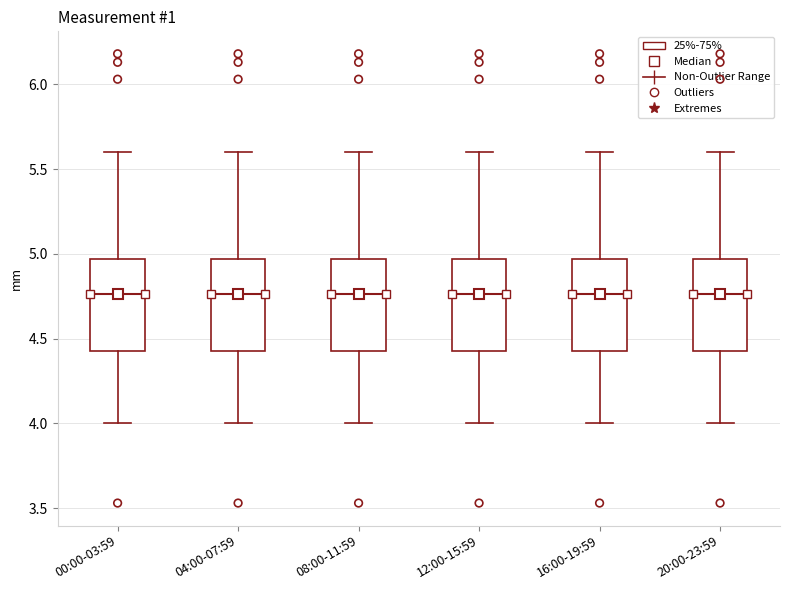

Reading left to right, transcribe this box plot: for each box, give where its median line is, the range the box spans, and where its two whiskers end, as read against the y-axis. The values are not printed on the chart, so give them approximately, as read against the axis.

00:00-03:59: median 4.75, box 4.45 to 4.95, whiskers 4.00 to 5.60
04:00-07:59: median 4.75, box 4.45 to 4.95, whiskers 4.00 to 5.60
08:00-11:59: median 4.75, box 4.45 to 4.95, whiskers 4.00 to 5.60
12:00-15:59: median 4.75, box 4.45 to 4.95, whiskers 4.00 to 5.60
16:00-19:59: median 4.75, box 4.45 to 4.95, whiskers 4.00 to 5.60
20:00-23:59: median 4.75, box 4.45 to 4.95, whiskers 4.00 to 5.60